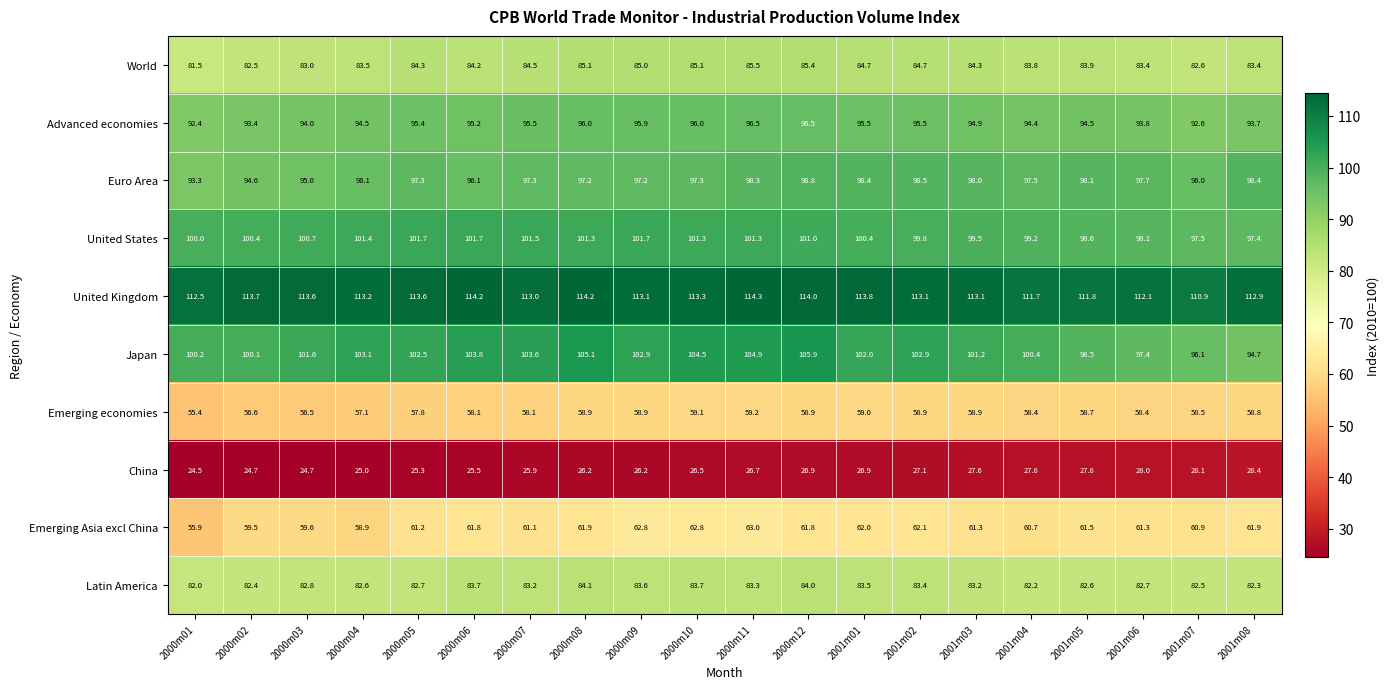

At which category does the chart reach its peak across all series?

2000m11